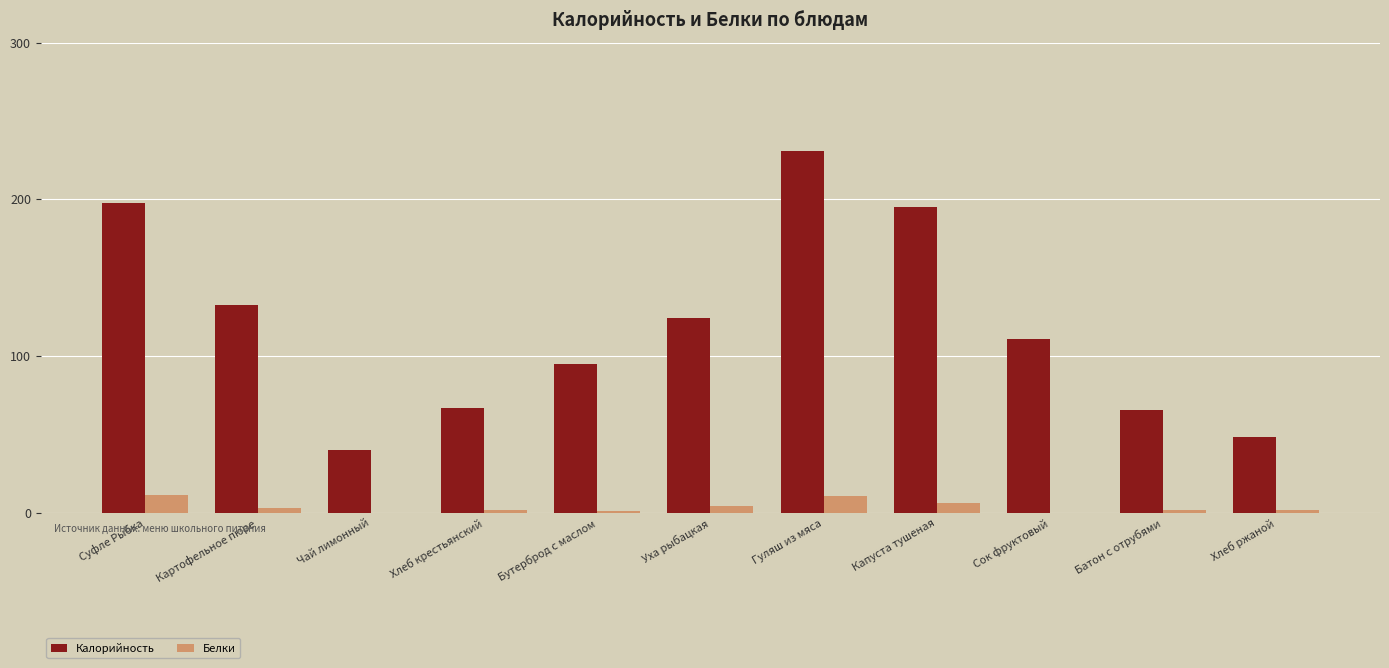

True or false: Белки has a value of 3.1 at Картофельное пюре.

True